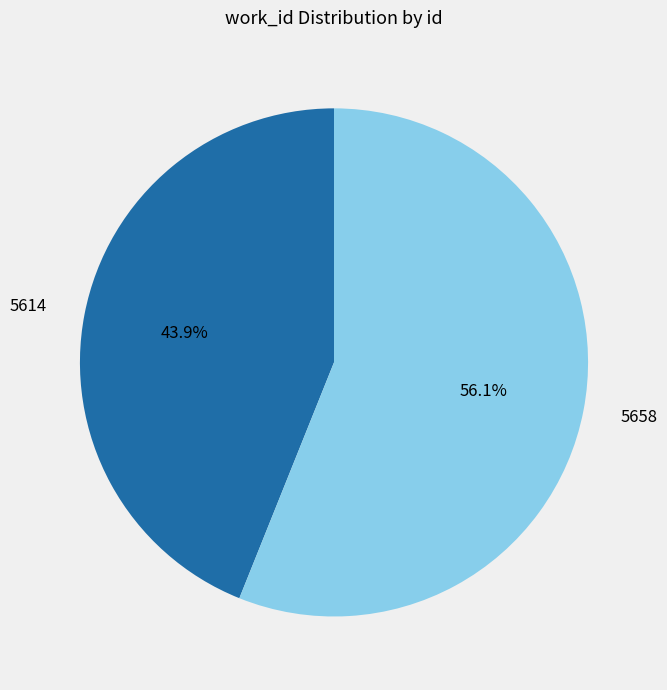

Do 5614 and 5658 together represent more than half of the pie?

Yes